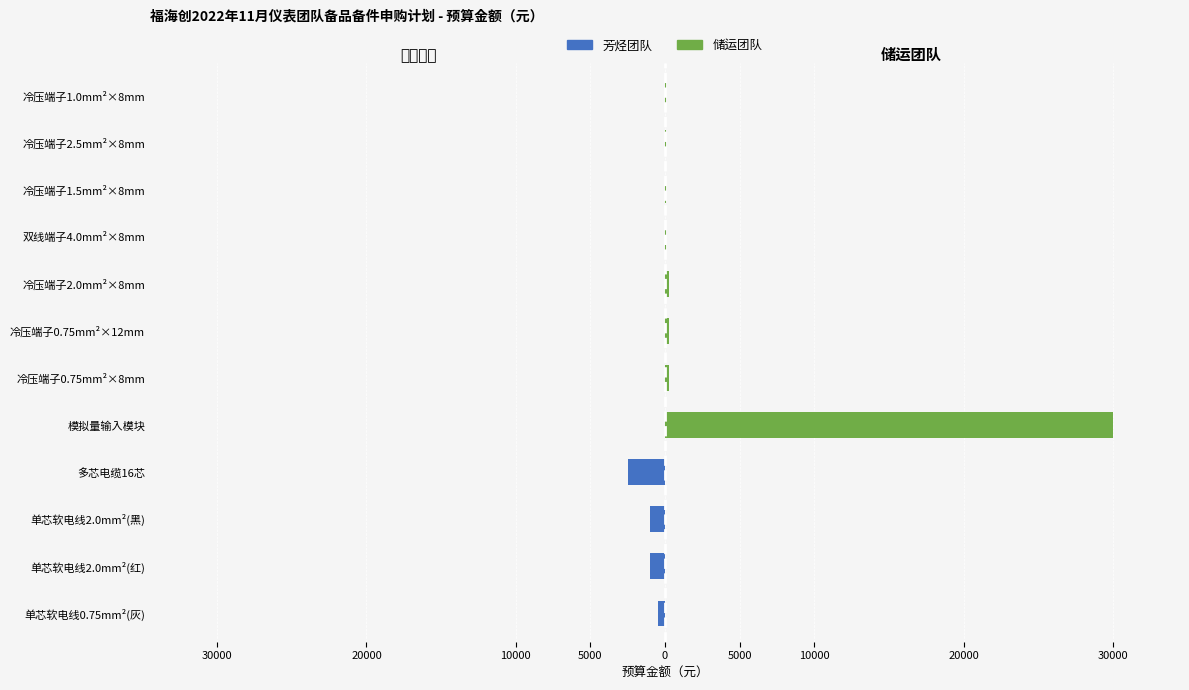

How many 芳烃团队 values are between -500 and 0?

9